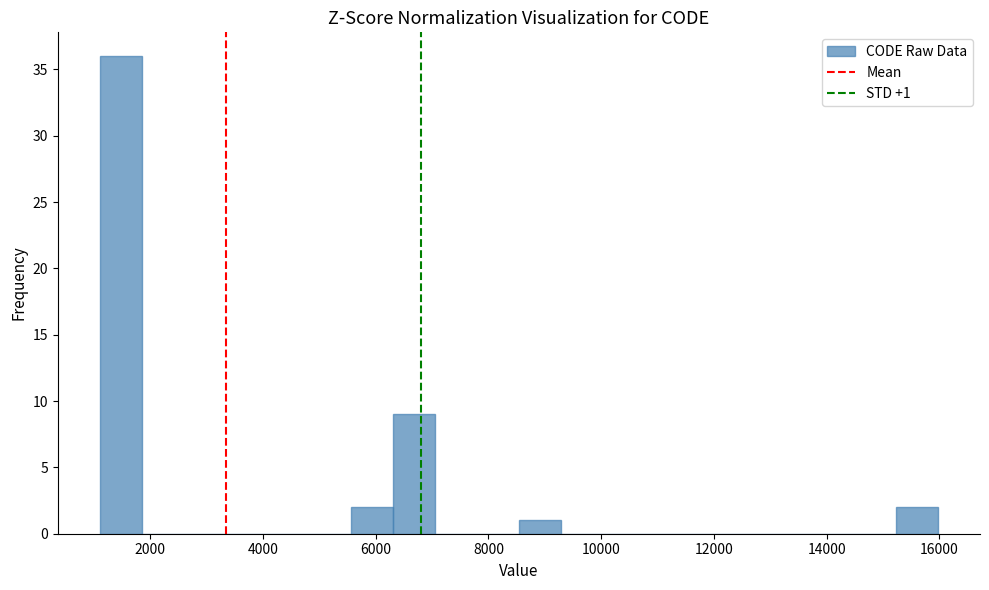

Read against the x-axis, roughly where is the centre of the tallest bar?

1400